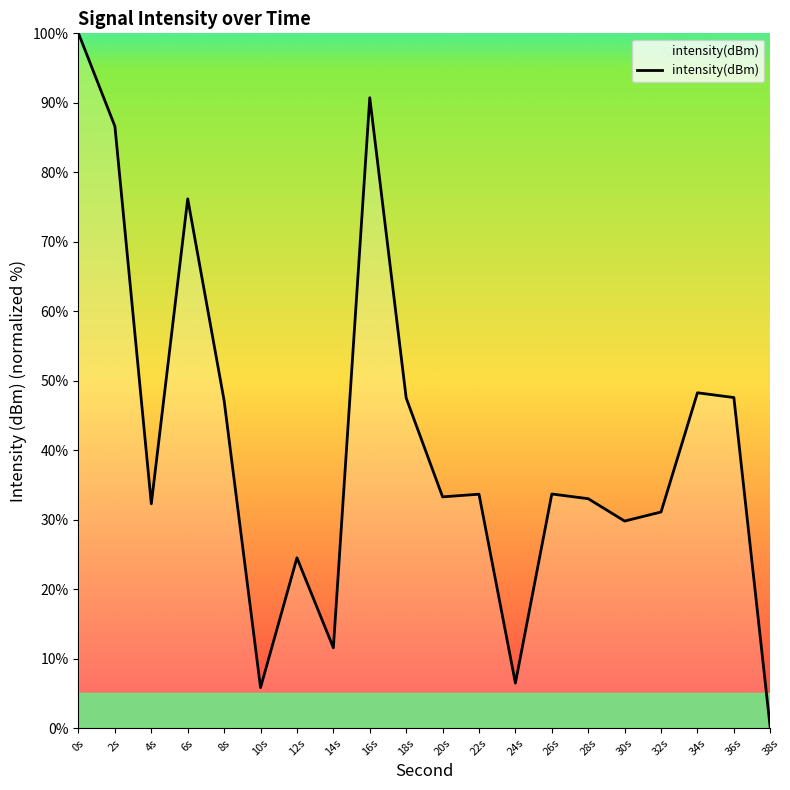

Which category has the highest value across all series?

0s